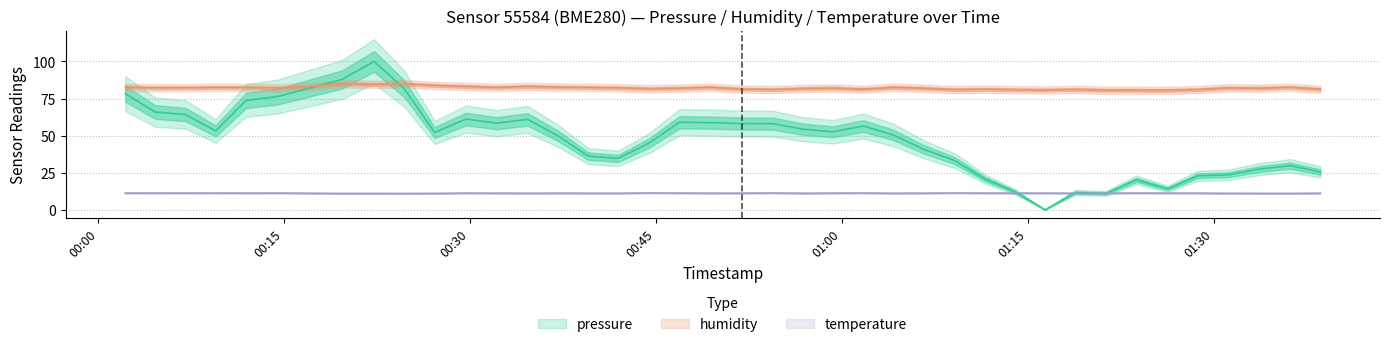

True or false: humidity and temperature cross at least once.

False